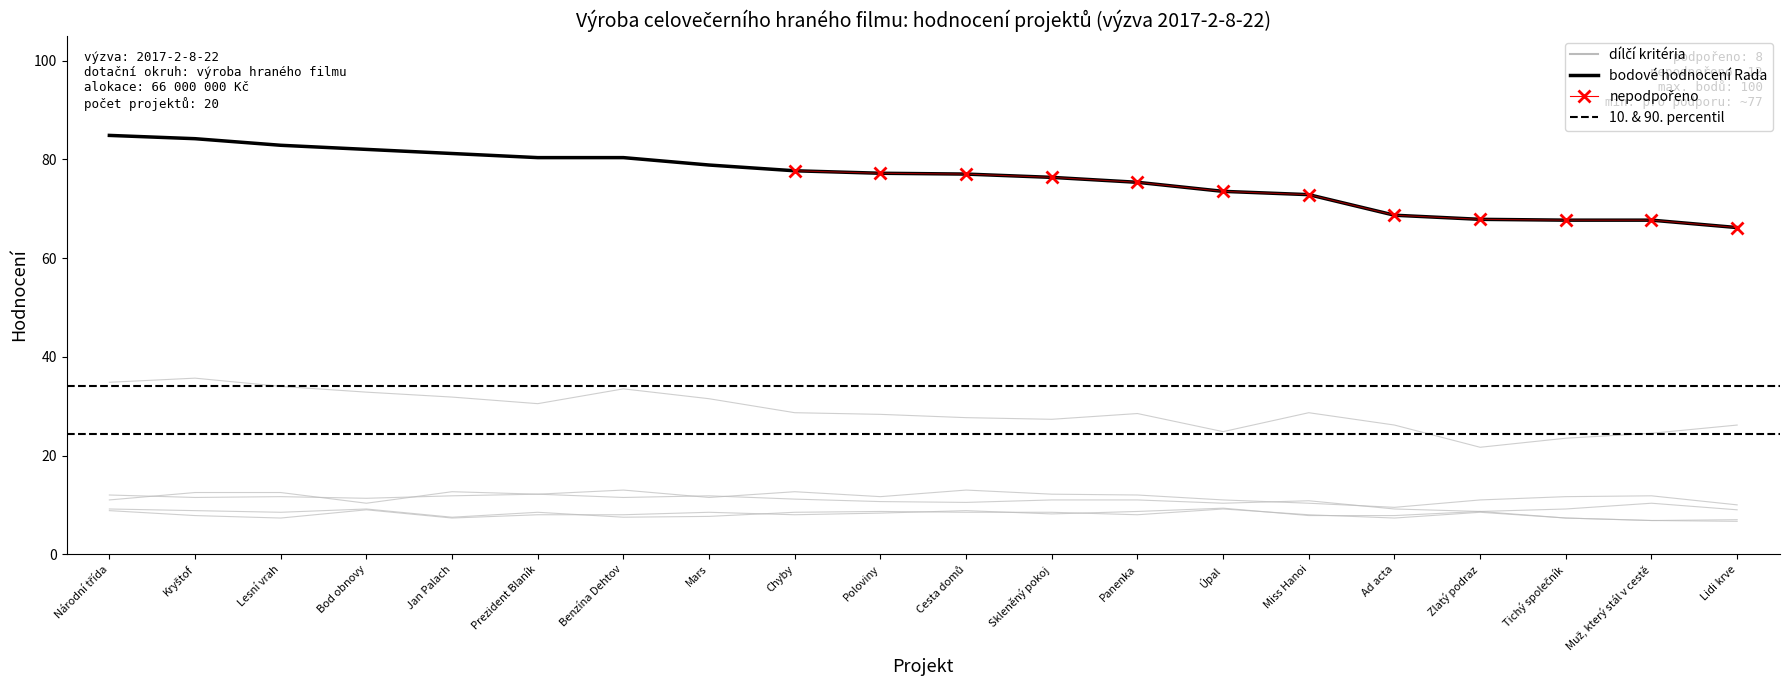

True or false: bodové hodnocení Rada and Umělecká kvalita projektu intersect in this chart.

False